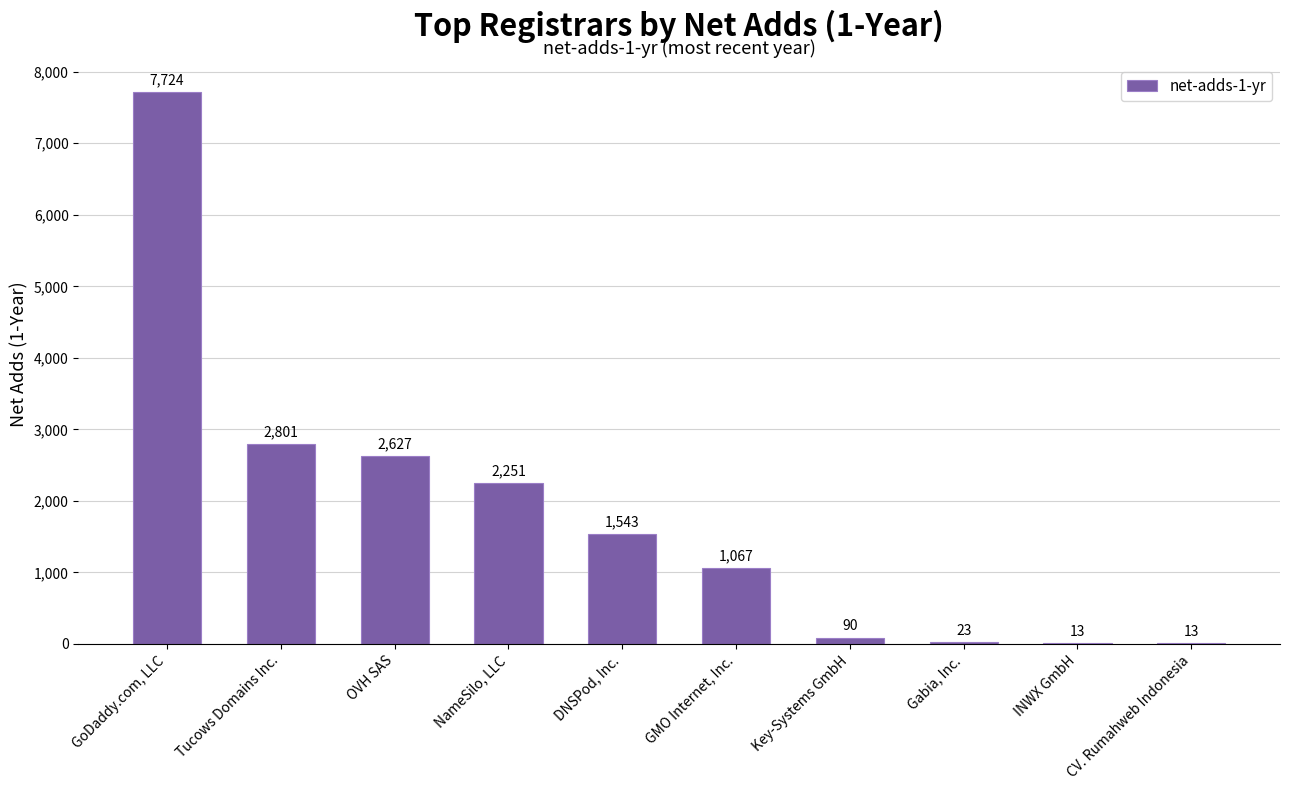

What is the difference between the values at DNSPod, Inc. and OVH SAS?

1084